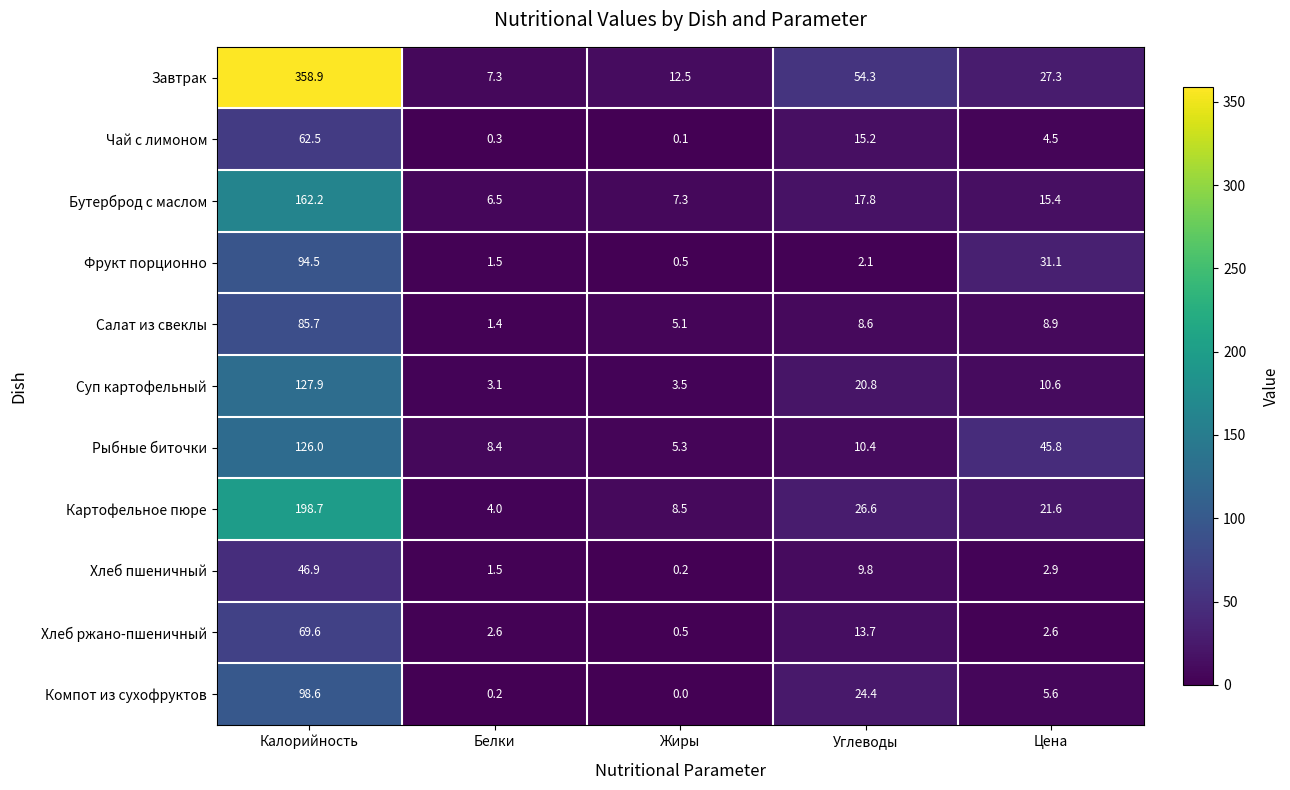

True or false: Чай с лимоном has a value of 0.3 at Белки.

True